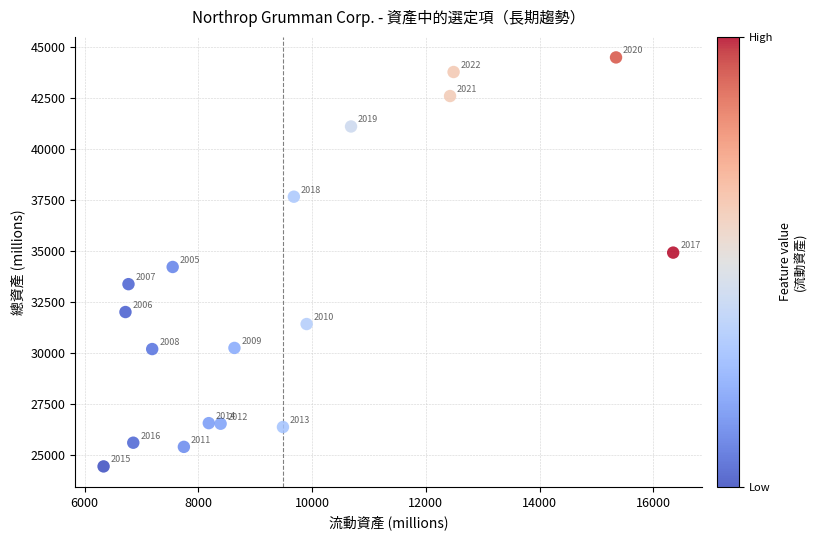

What Y value in the scatter plot is closest to 34461?

34214